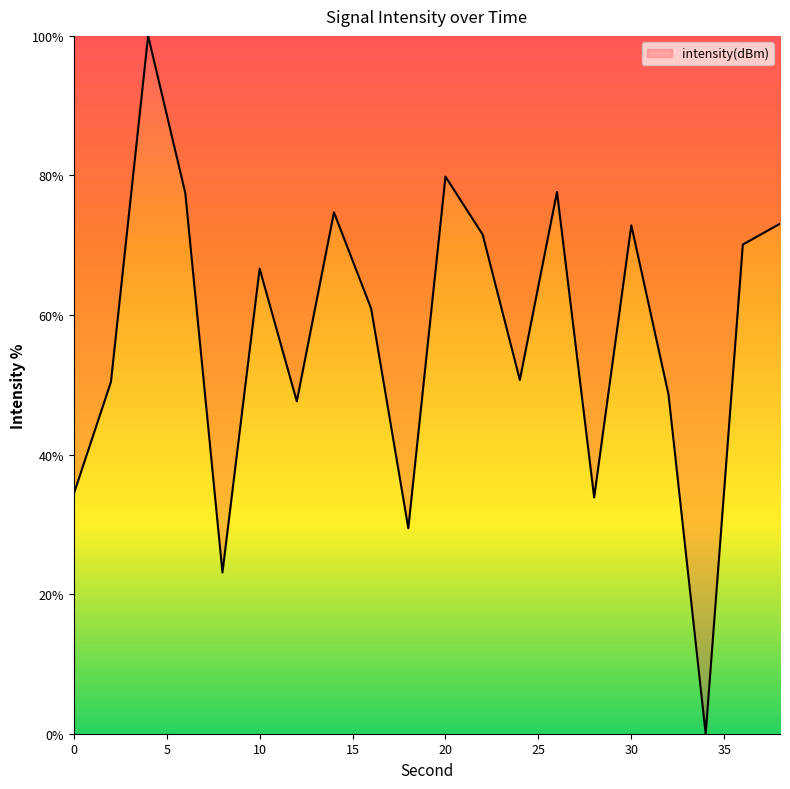

What is the difference between the maximum and minimum values?

100.0